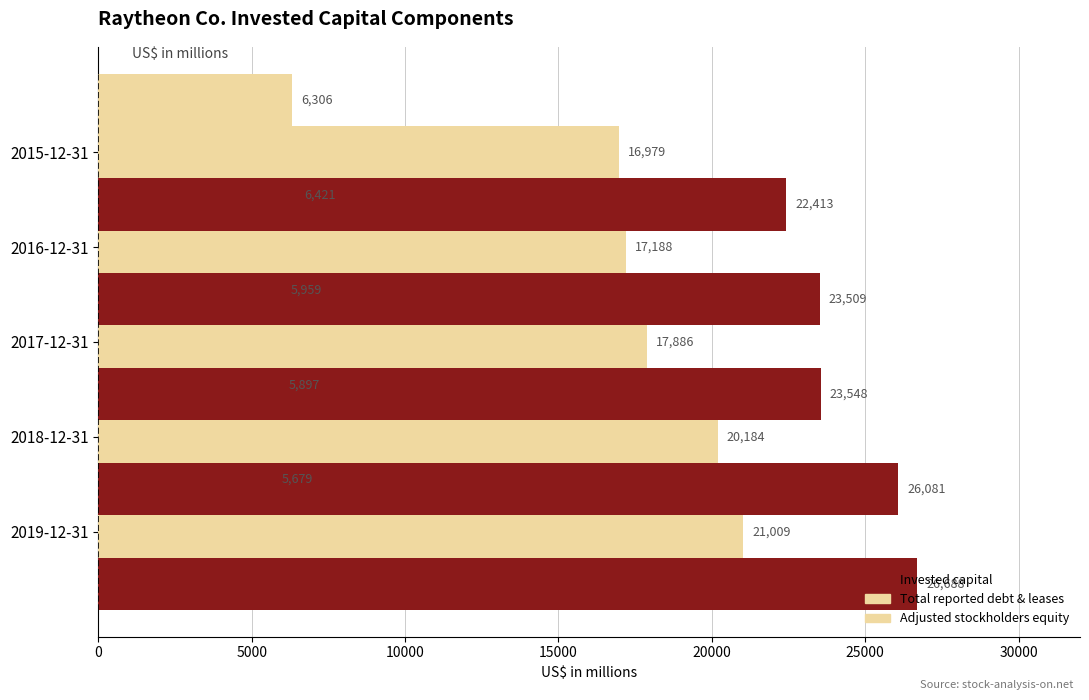

What is the total value across all series at 20000?

45698